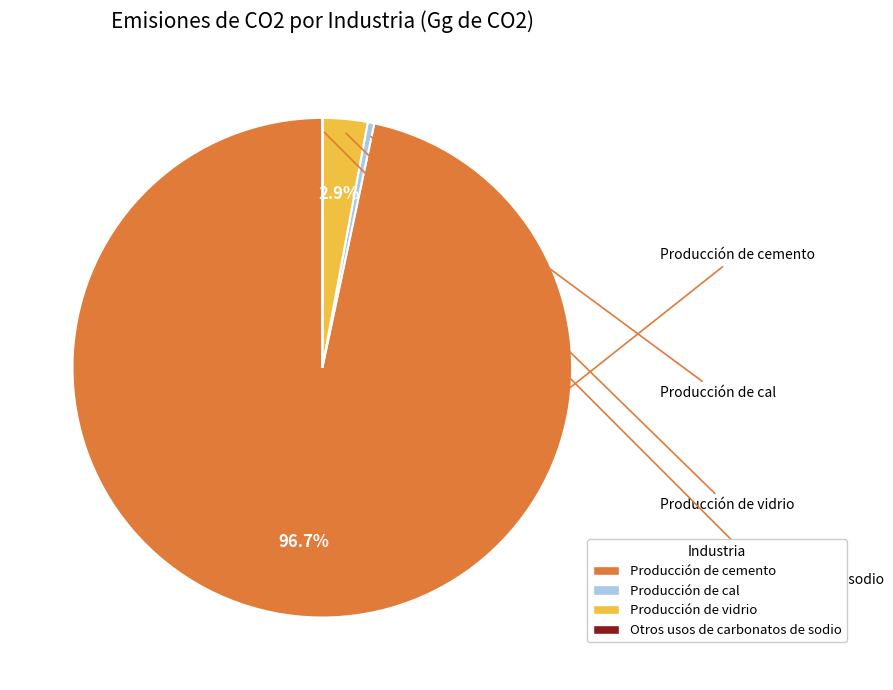

What is the total percentage of Producción de cal and Producción de vidrio?

3.3%